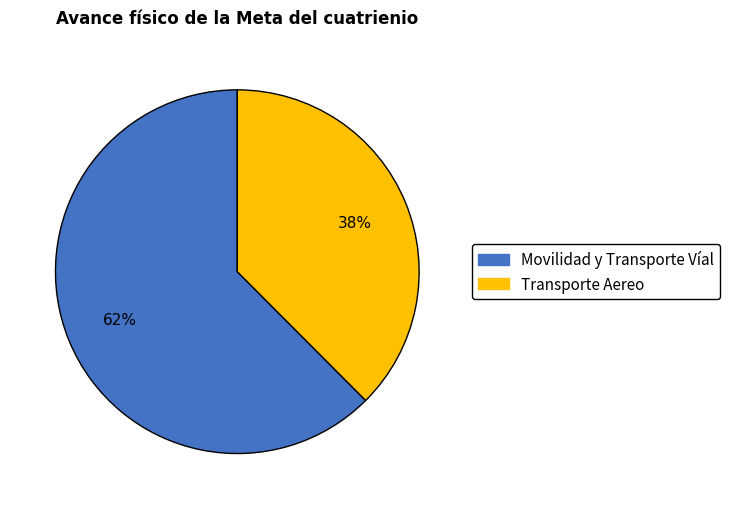

Between Movilidad y Transporte Víal and Transporte Aereo, which is larger?

Movilidad y Transporte Víal